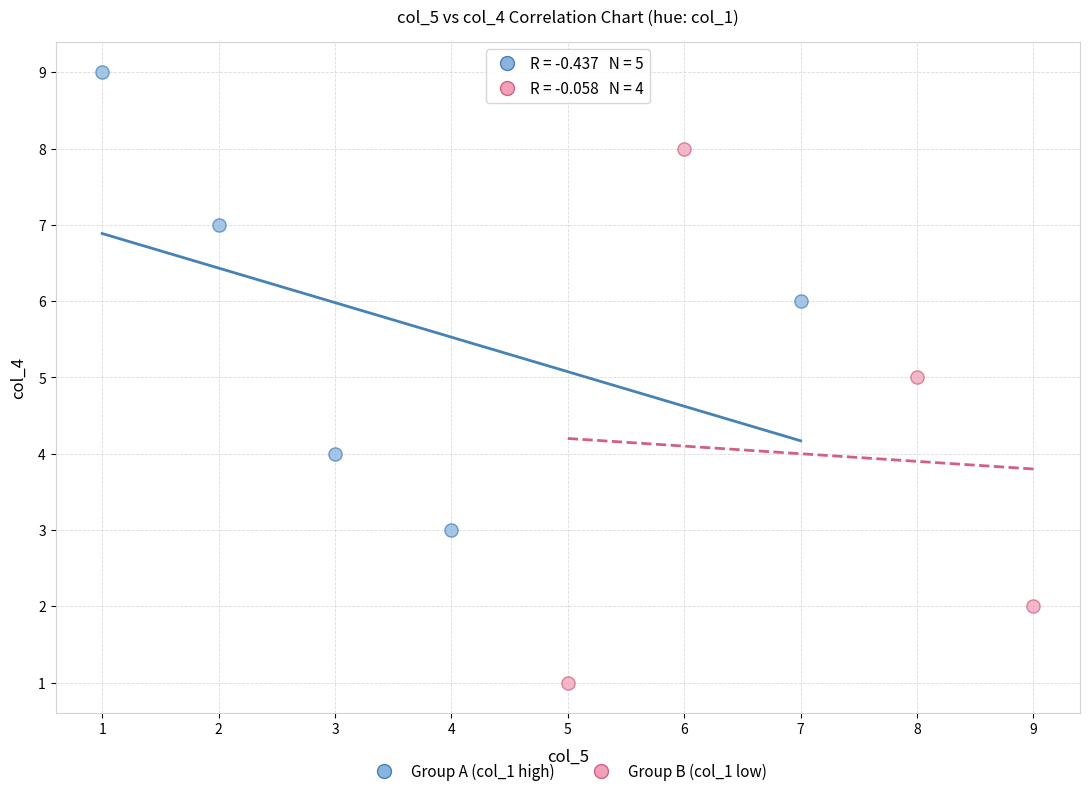

Which series has the largest Y range (max minus min)?

Group B (col_1 low)